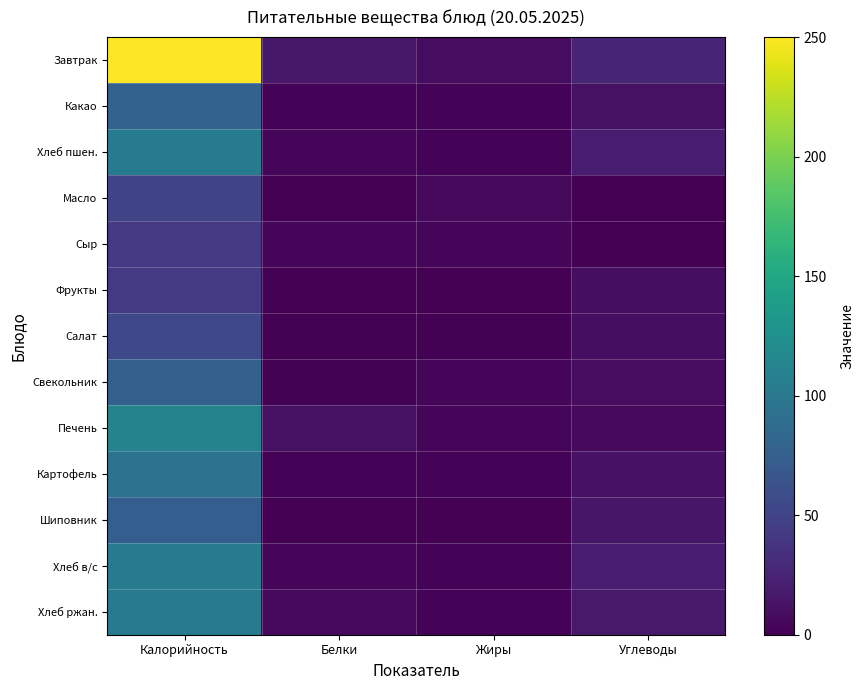

Reading right to left, list all the values displayed in this chart.

Завтрак: Углеводы=26.1	Жиры=8.5	Белки=16.4	Калорийность=250.2
Какао: Углеводы=11.6	Жиры=2.3	Белки=2.8	Калорийность=78.9
Хлеб пшен.: Углеводы=19.5	Жиры=2.7	Белки=3.2	Калорийность=102.8
Масло: Углеводы=0.1	Жиры=5.6	Белки=0.7	Калорийность=50.9
Сыр: Углеводы=0.0	Жиры=3.2	Белки=3.1	Калорийность=41.8
Фрукты: Углеводы=9.5	Жиры=0.3	Белки=0.4	Калорийность=42.3
Салат: Углеводы=8.9	Жиры=1.6	Белки=1.3	Калорийность=55.3
Свекольник: Углеводы=7.9	Жиры=4.0	Белки=1.4	Калорийность=77.0
Печень: Углеводы=6.5	Жиры=4.7	Белки=11.6	Калорийность=111.7
Картофель: Углеводы=12.1	Жиры=2.8	Белки=2.1	Калорийность=95.6
Шиповник: Углеводы=15.1	Жиры=0.2	Белки=0.5	Калорийность=74.4
Хлеб в/с: Углеводы=19.5	Жиры=2.7	Белки=3.2	Калорийность=102.8
Хлеб ржан.: Углеводы=17.0	Жиры=2.4	Белки=5.5	Калорийность=103.5